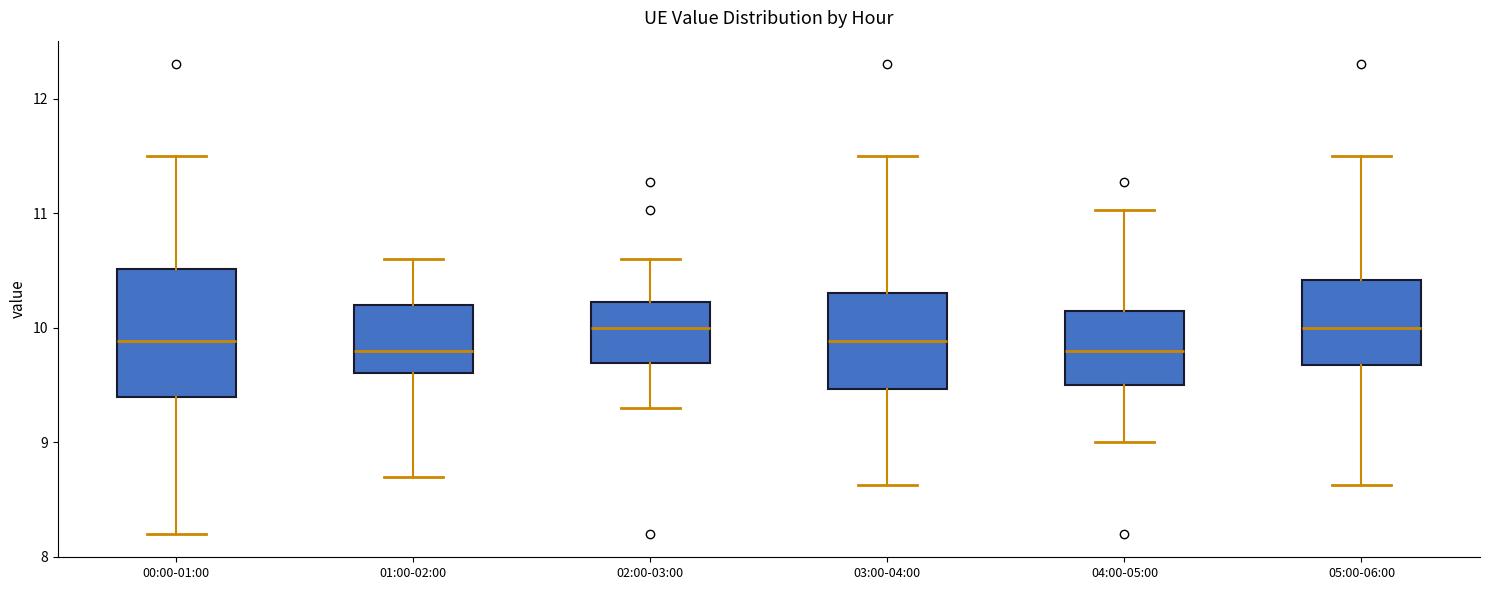

Reading left to right, read every box against the y-axis: the position of its median line, the range the box covers, and the ends of its whiskers. The values are not printed on the chart, so give them approximately, as read against the axis.

00:00-01:00: median 9.9, box 9.4 to 10.5, whiskers 8.2 to 11.5
01:00-02:00: median 9.8, box 9.6 to 10.2, whiskers 8.7 to 10.6
02:00-03:00: median 10.0, box 9.7 to 10.2, whiskers 9.3 to 10.6
03:00-04:00: median 9.9, box 9.5 to 10.3, whiskers 8.6 to 11.5
04:00-05:00: median 9.8, box 9.5 to 10.1, whiskers 9.0 to 11.0
05:00-06:00: median 10.0, box 9.7 to 10.4, whiskers 8.6 to 11.5